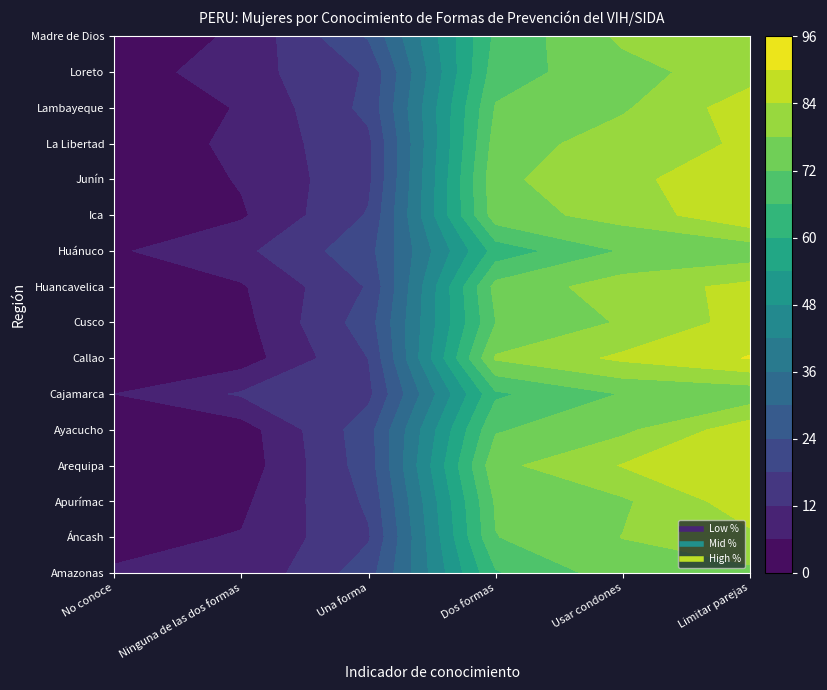

Where does the Cusco series first go above 71?

Dos formas